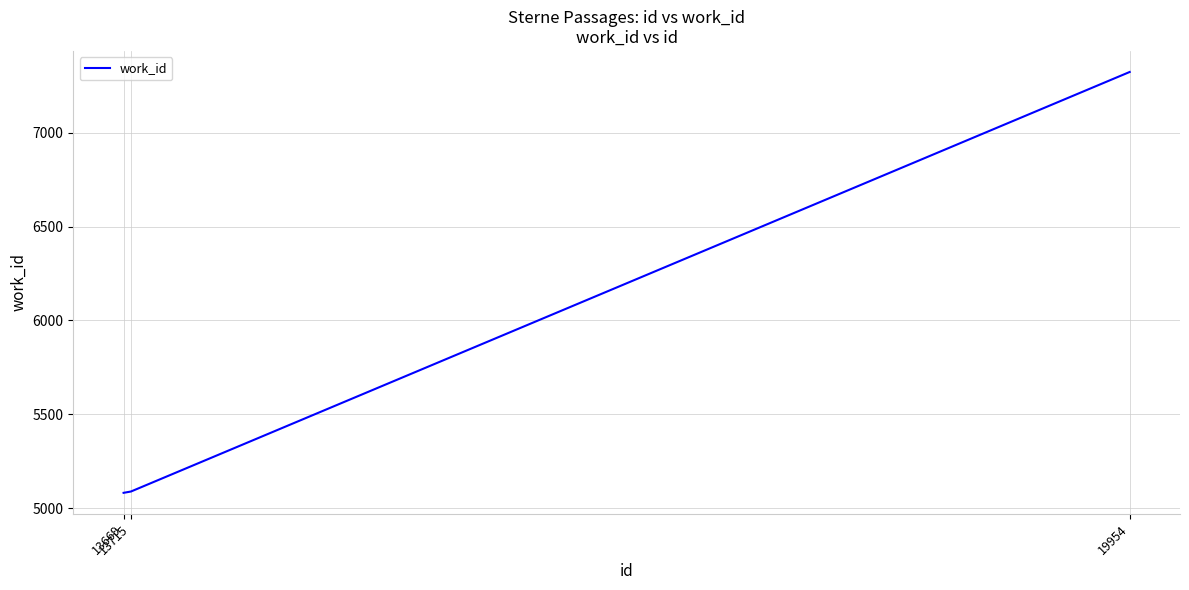

What is the greatest value displayed?

7325